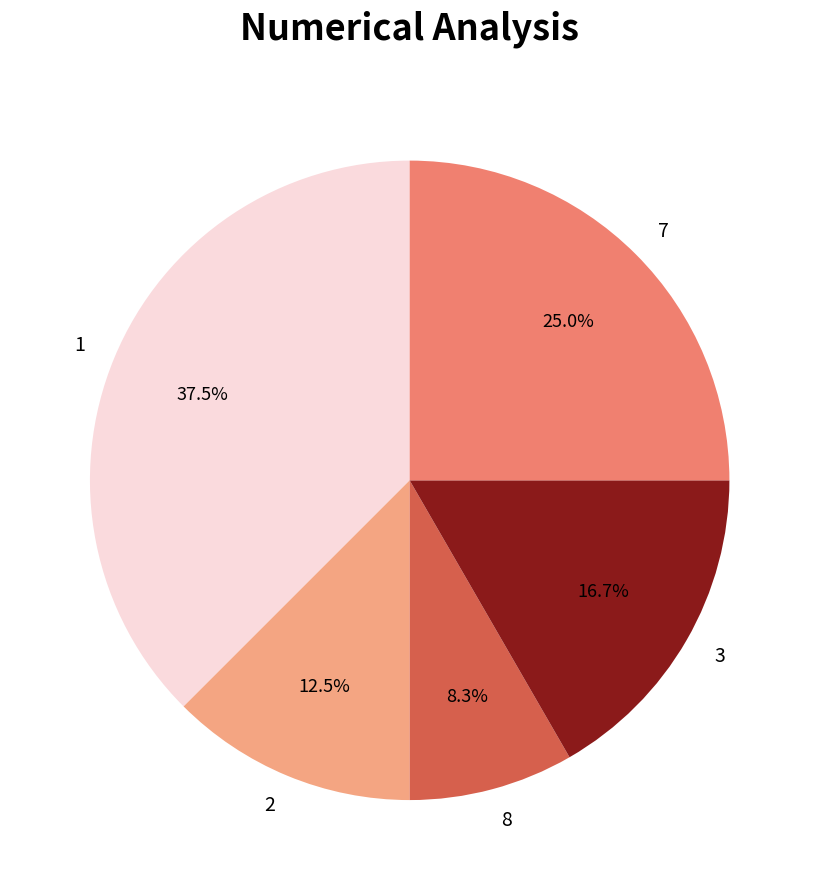

What is the ratio of the value at 7 to the value at 2?

2.0